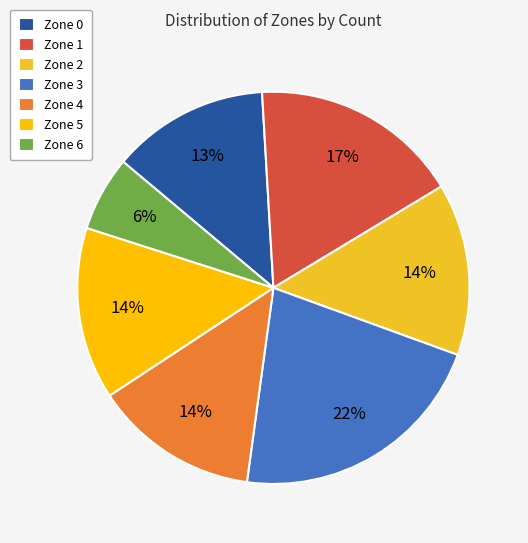

Which slice is the largest?

Zone 3